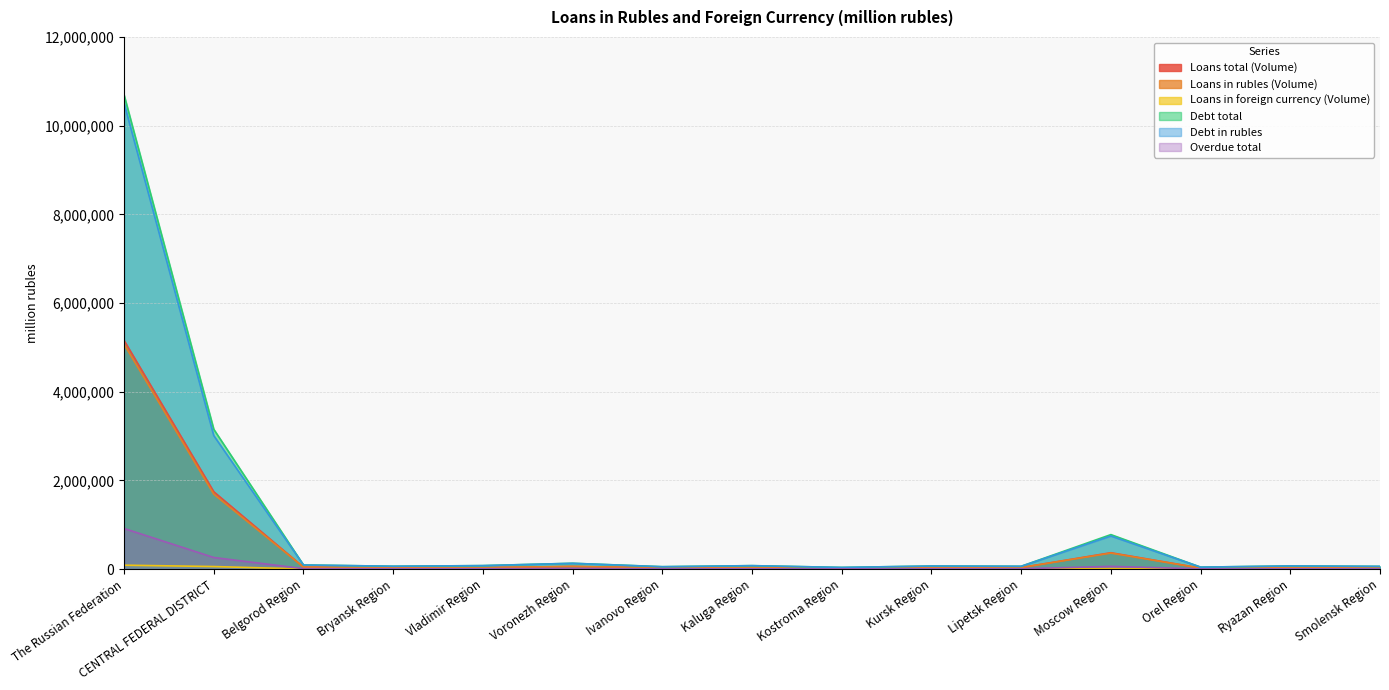

True or false: Loans total (Volume) and Loans in foreign currency (Volume) intersect in this chart.

False